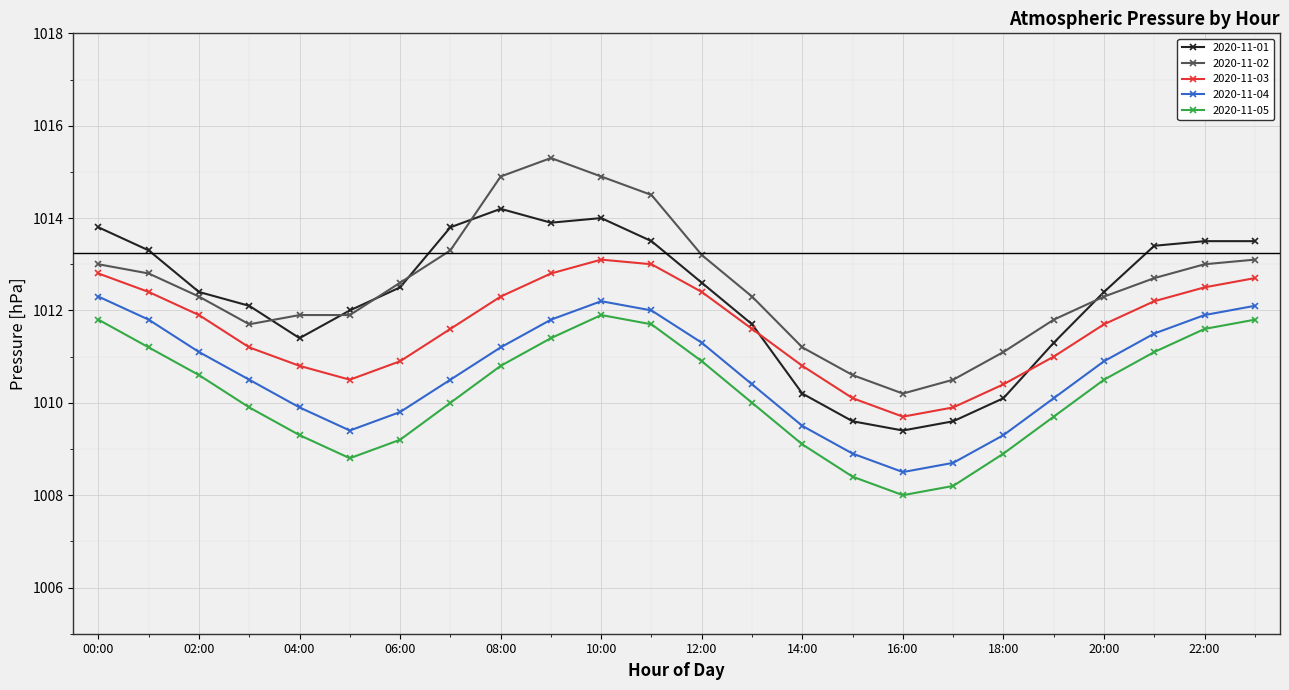

True or false: 2020-11-02 has more than 0 points higher than both neighbors.

True